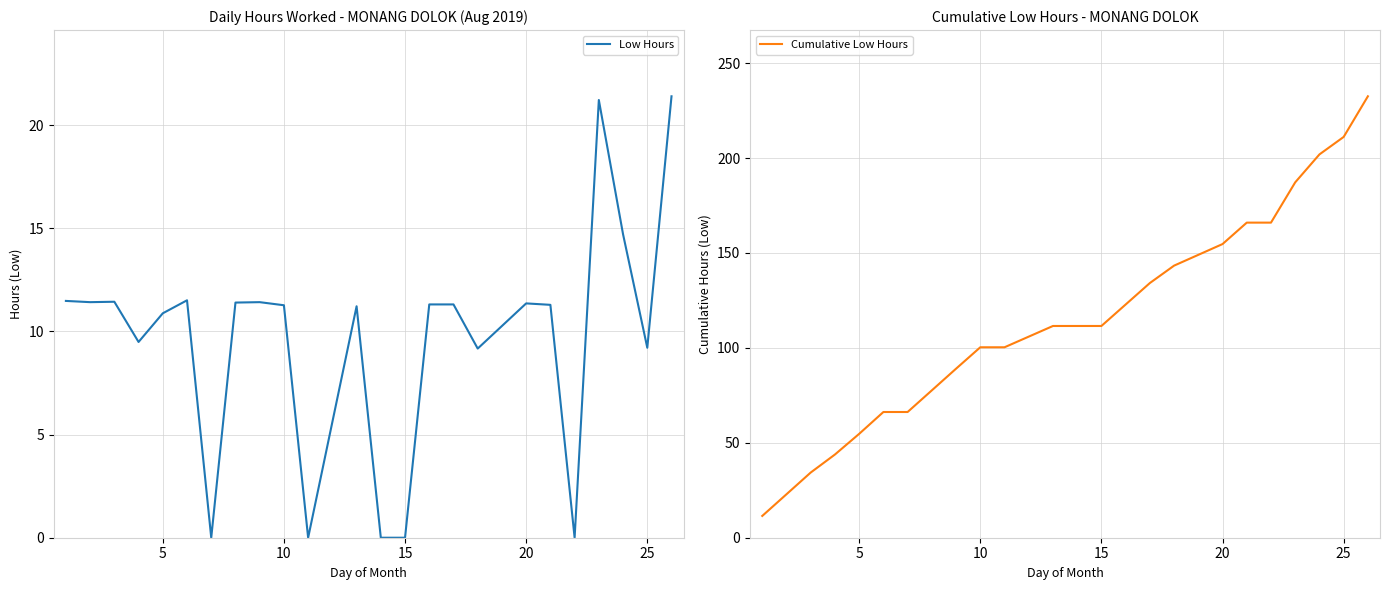

At how many categories does at least one series exceed 111?

13